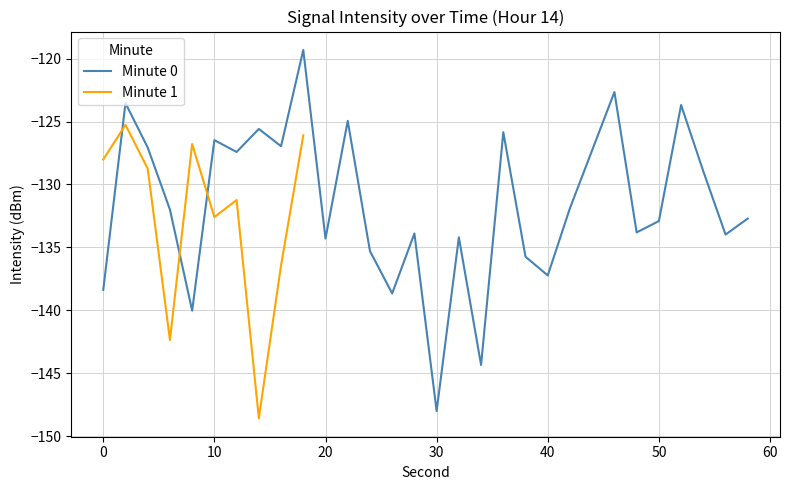

True or false: Minute 0 has a value of -69.1 at 50.

False